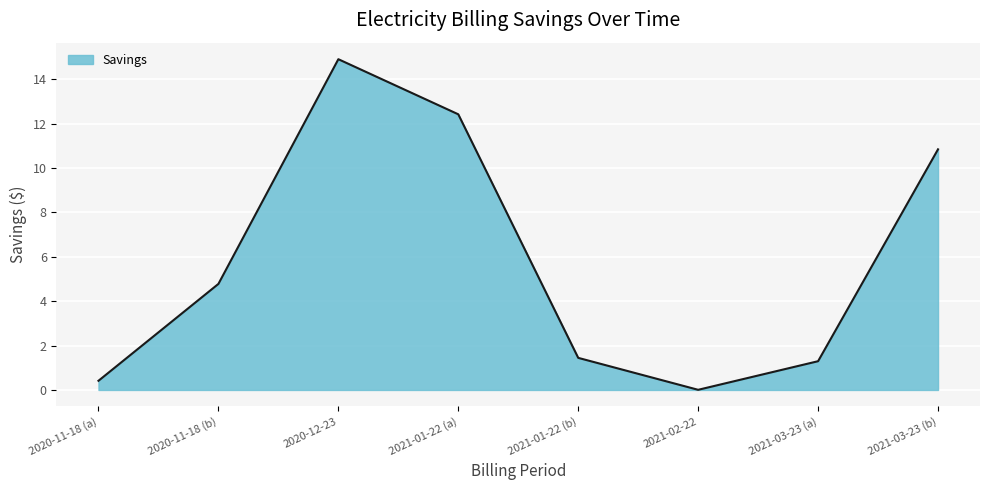

List the labels in order of value, smallest first.

2021-02-22, 2020-11-18 (a), 2021-03-23 (a), 2021-01-22 (b), 2020-11-18 (b), 2021-03-23 (b), 2021-01-22 (a), 2020-12-23